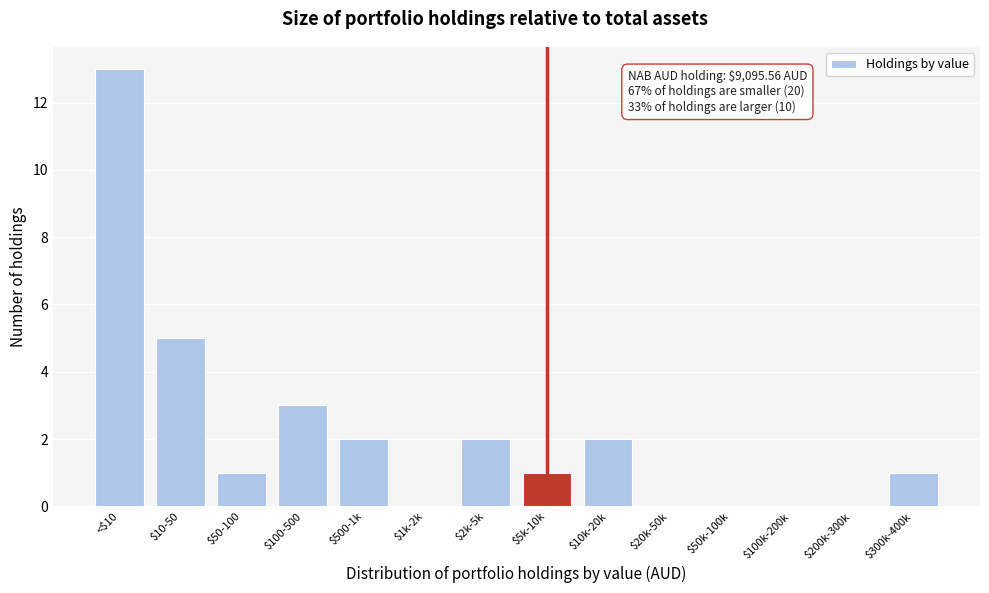

What is the sum of all values?

30